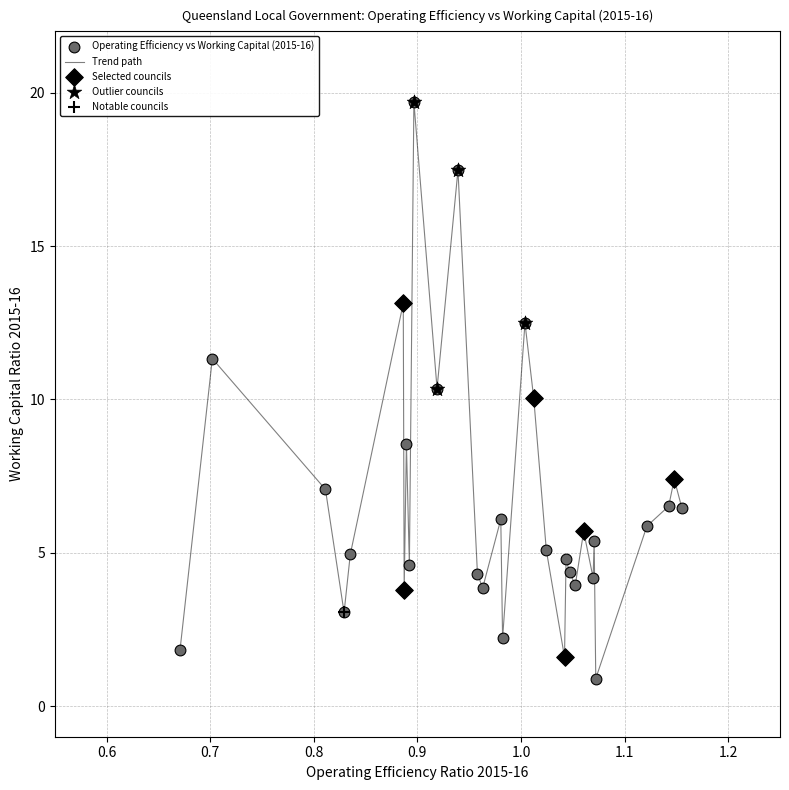

What is the minimum value shown in the chart?

0.9